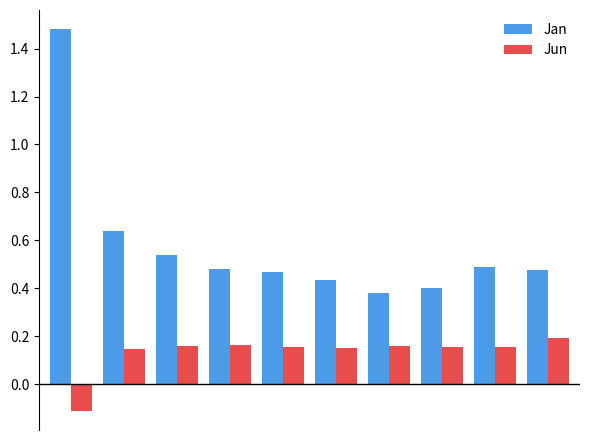

How many Jun values are between 0 and 1?

9